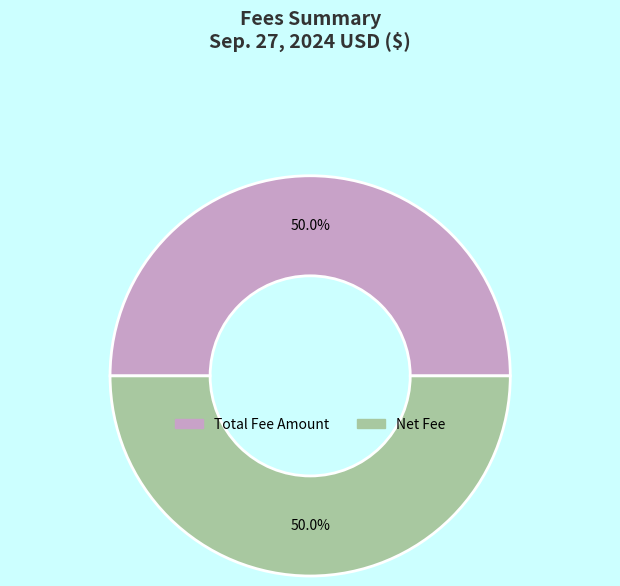

To the nearest percent, what is the difference between the largest and smallest slice percentages?

0%